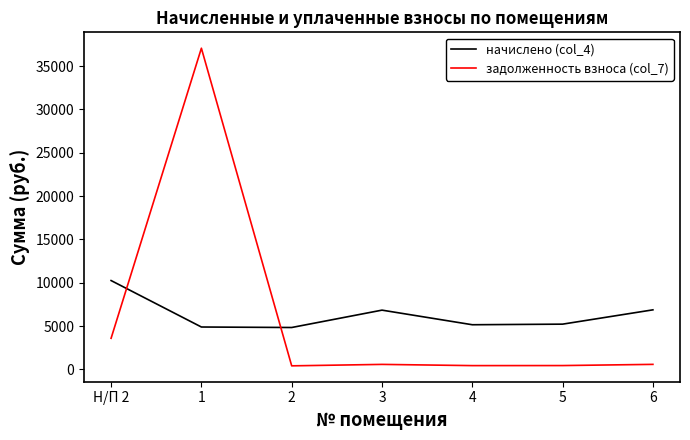

True or false: начислено (col_4) and задолженность взноса (col_7) cross at least once.

True